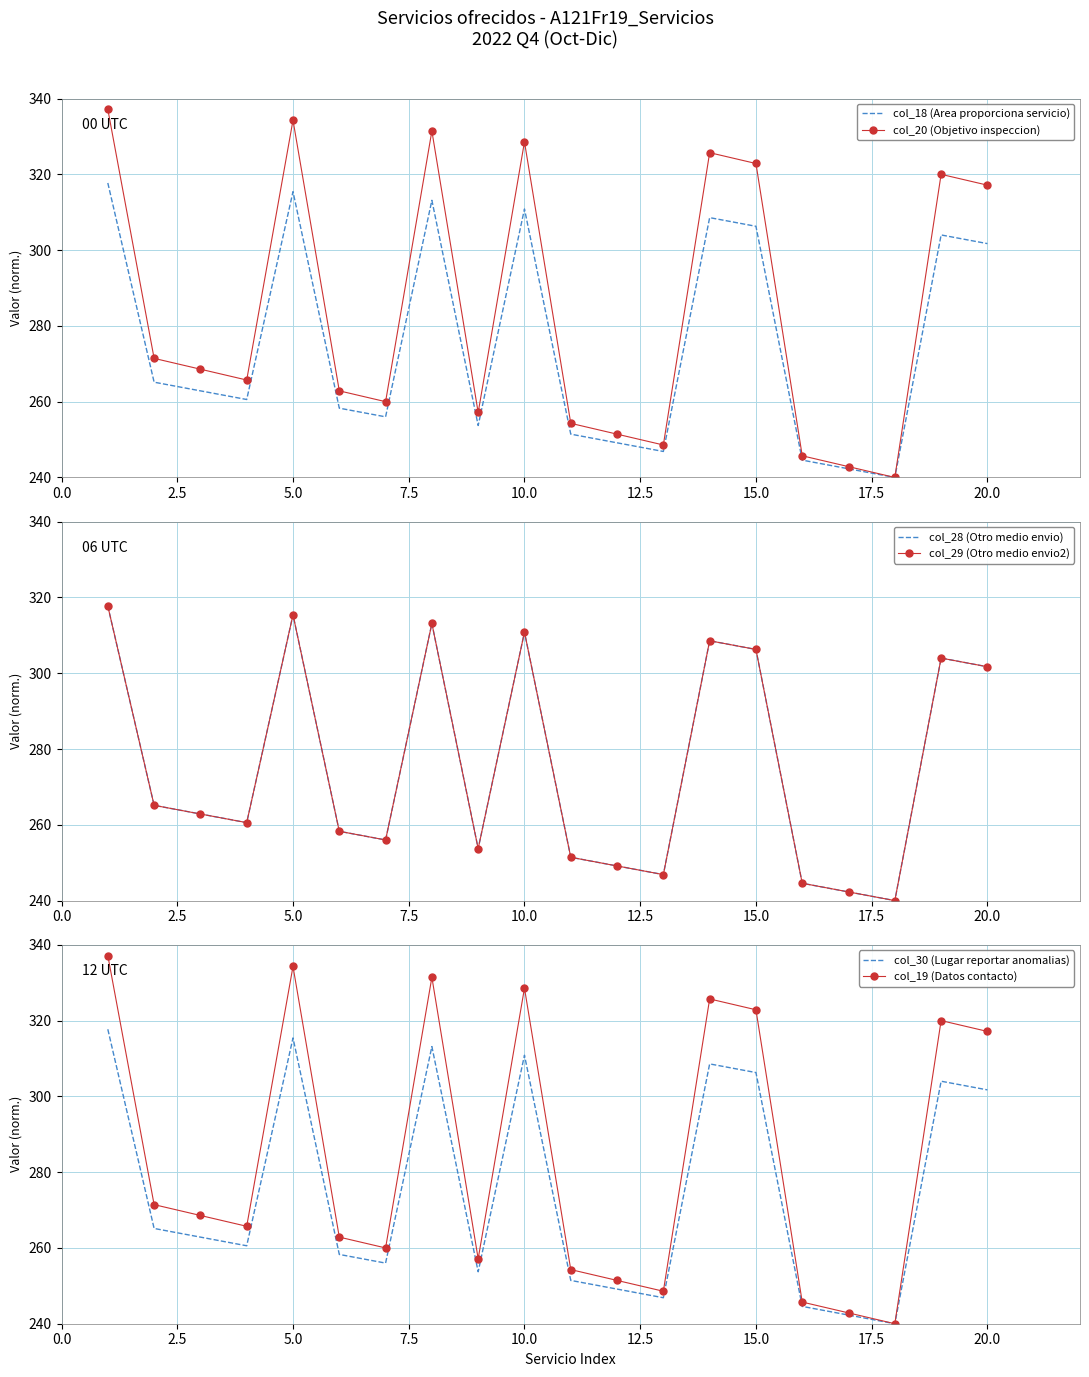

List the series in order of their peak value, highest first.

col_20 (Objetivo inspeccion), col_19 (Datos contacto), col_18 (Area proporciona servicio), col_28 (Otro medio envio), col_29 (Otro medio envio2), col_30 (Lugar reportar anomalias)